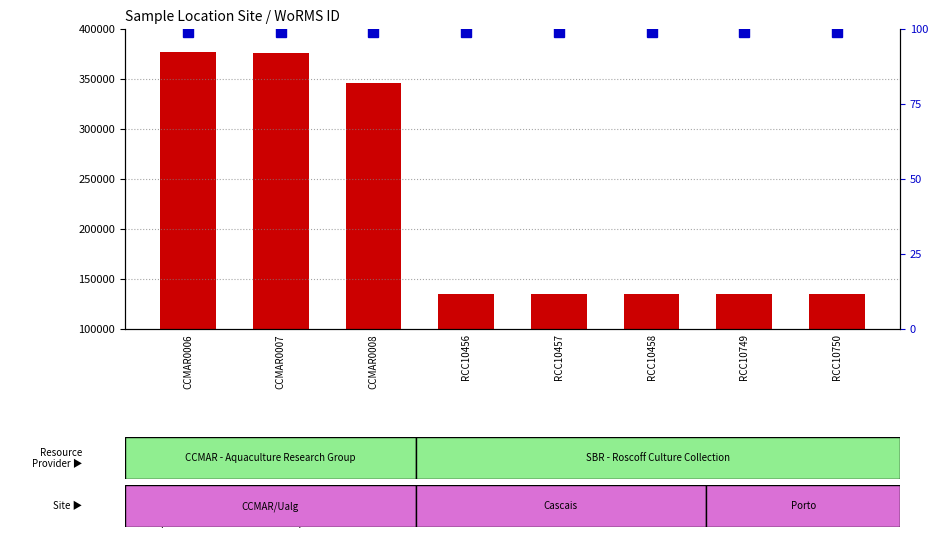

True or false: the data shows 134526 at RCC10457.

True